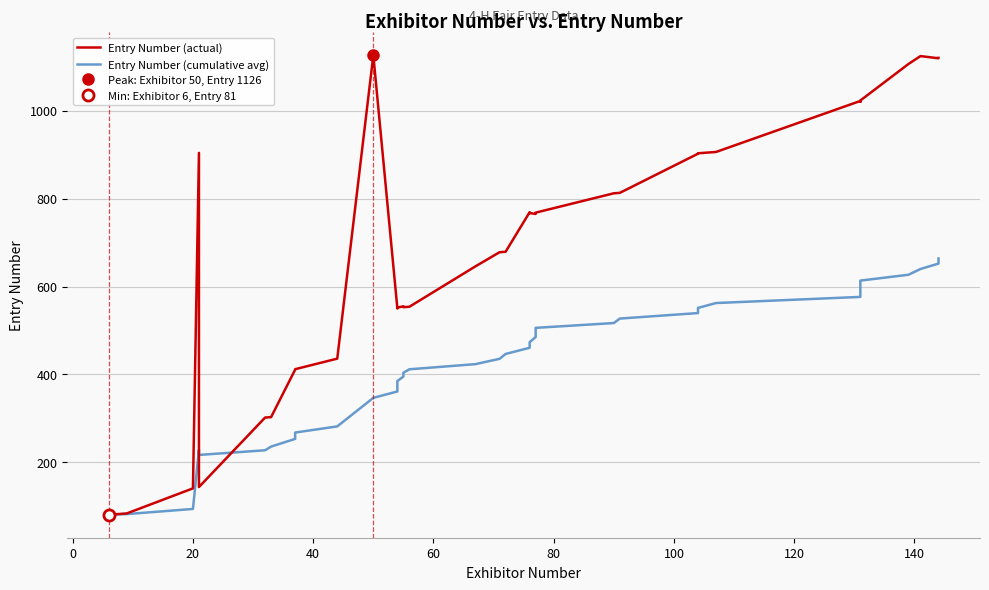

Reading left to right, transcribe all the data shown in this chart.

Entry Number (actual): 81.0	82.0	83.0	84.0	141.0	904.0	144.0	302.0	303.0	411.0	412.0	436.0	1126.0	550.0	551.0	552.0	555.0	553.0	554.0	646.0	678.0	679.0	769.0	767.0	765.0	766.0	768.0	812.0	813.0	902.0	903.0	906.0	1022.0	1020.0	1021.0	1023.0	1106.0	1124.0	1119.0	1120.0
Entry Number (cumulative avg): 81.0	81.5	82.0	82.5	94.2	229.2	217.0	227.6	236.0	253.5	267.9	281.9	346.8	361.4	374.0	385.1	395.1	403.9	411.8	423.5	435.6	446.7	460.7	473.5	485.1	495.9	506.0	516.9	527.1	539.6	551.4	562.4	576.4	589.4	601.7	613.4	626.8	639.8	652.1	663.8